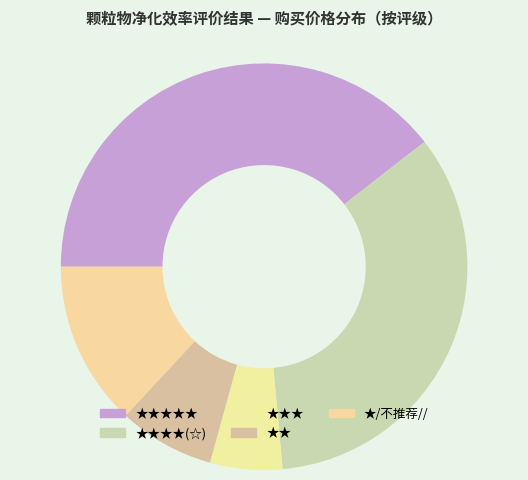

How many segments does this pie chart have?

5